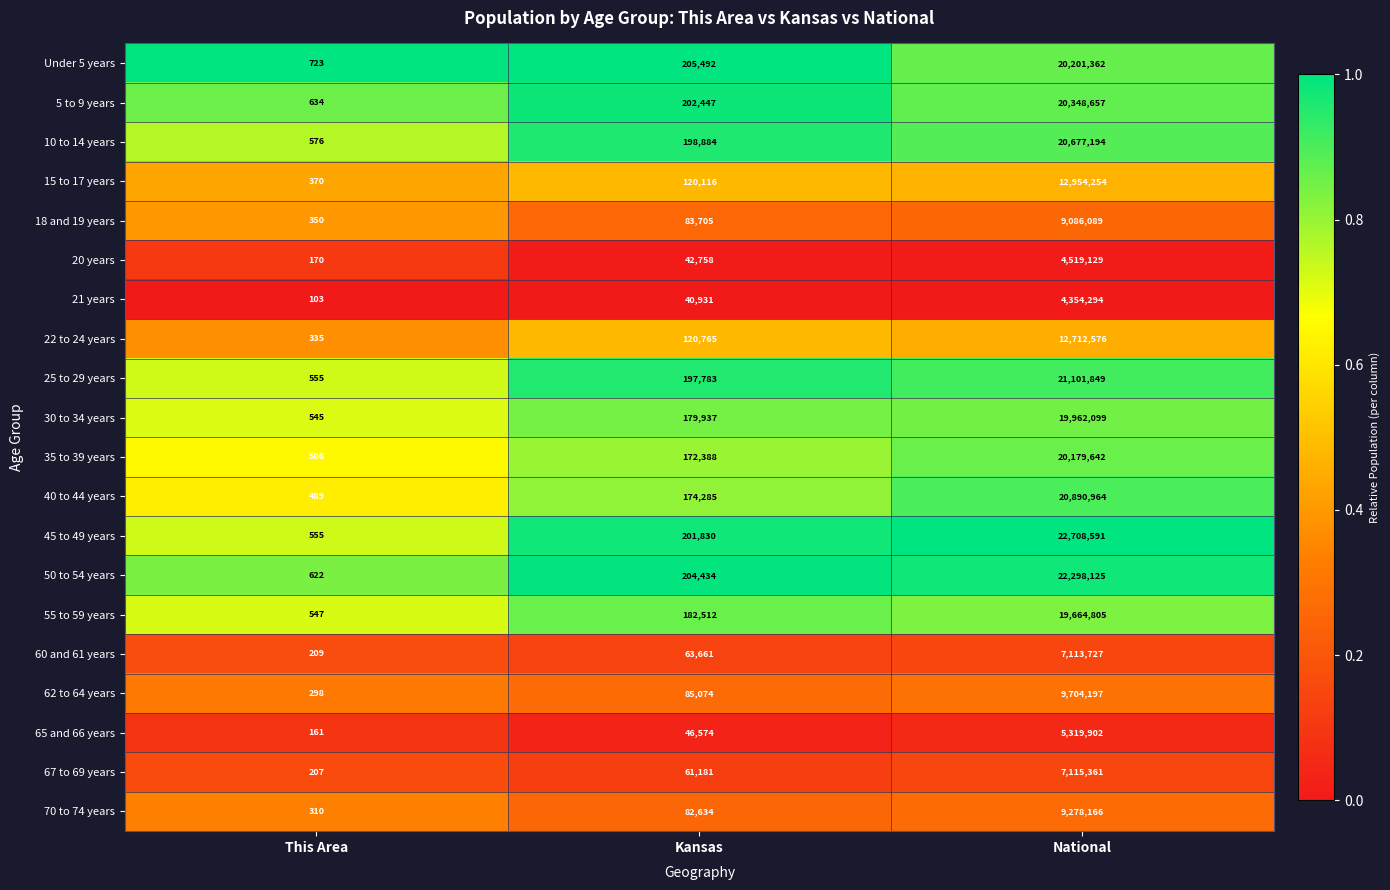

What is the difference between the highest and lowest values at This Area?

620